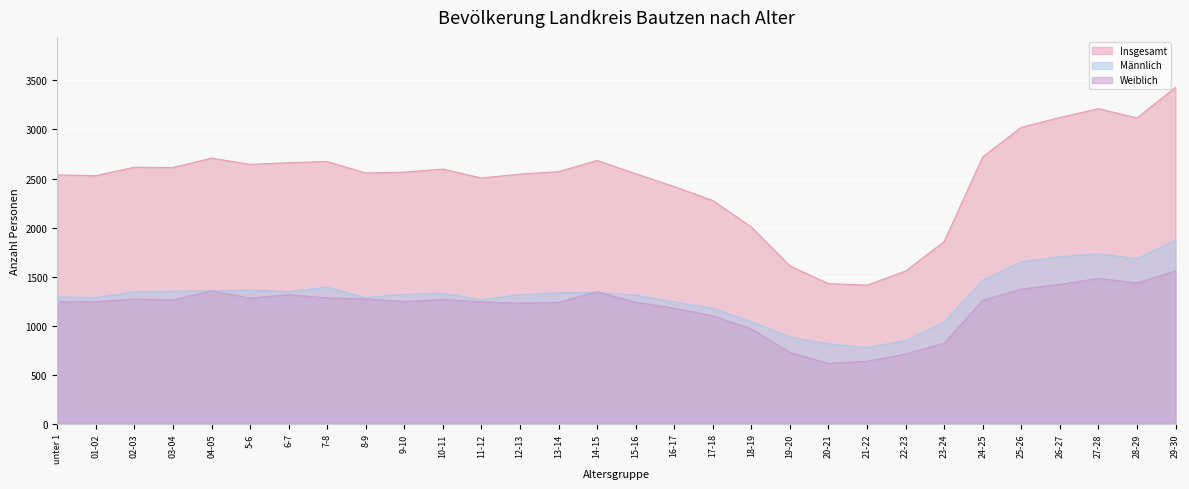

The Insgesamt series shows 2596 at 10-11. True or false?

True